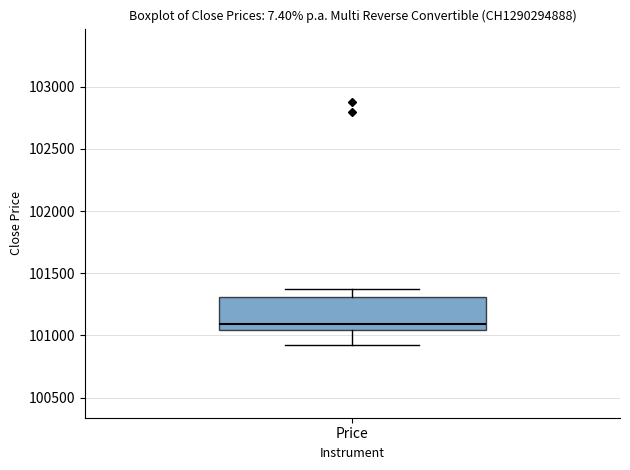

Read this box plot against the y-axis: the position of the median line, the range covered by the box, and the ends of both whiskers. The values are not printed on the chart, so give them approximately, as read against the axis.

median 101100, box 101050 to 101300, whiskers 100950 to 101400